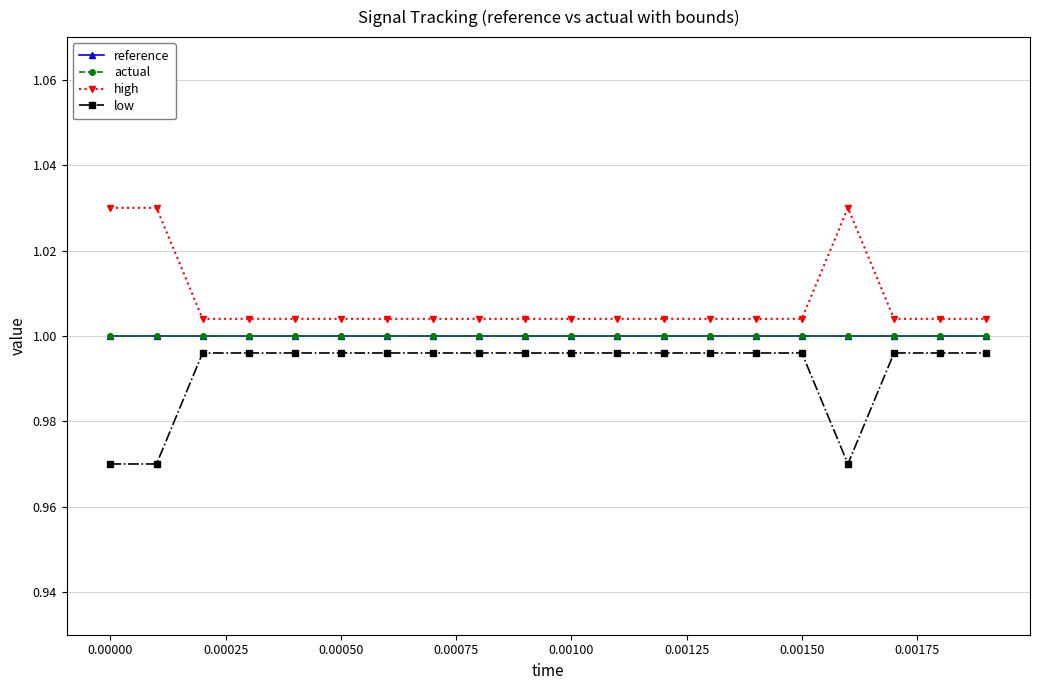

Does the chart have visible grid lines?

Yes